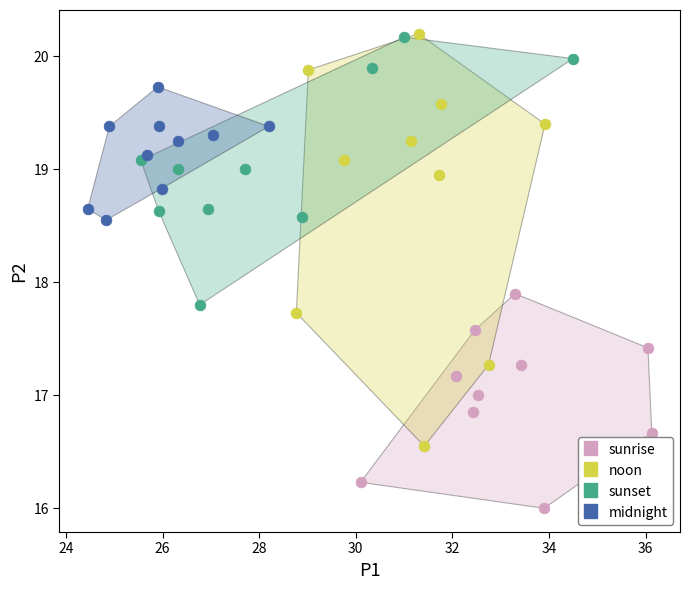

What are all the series names shown in the legend?

sunrise, noon, sunset, midnight